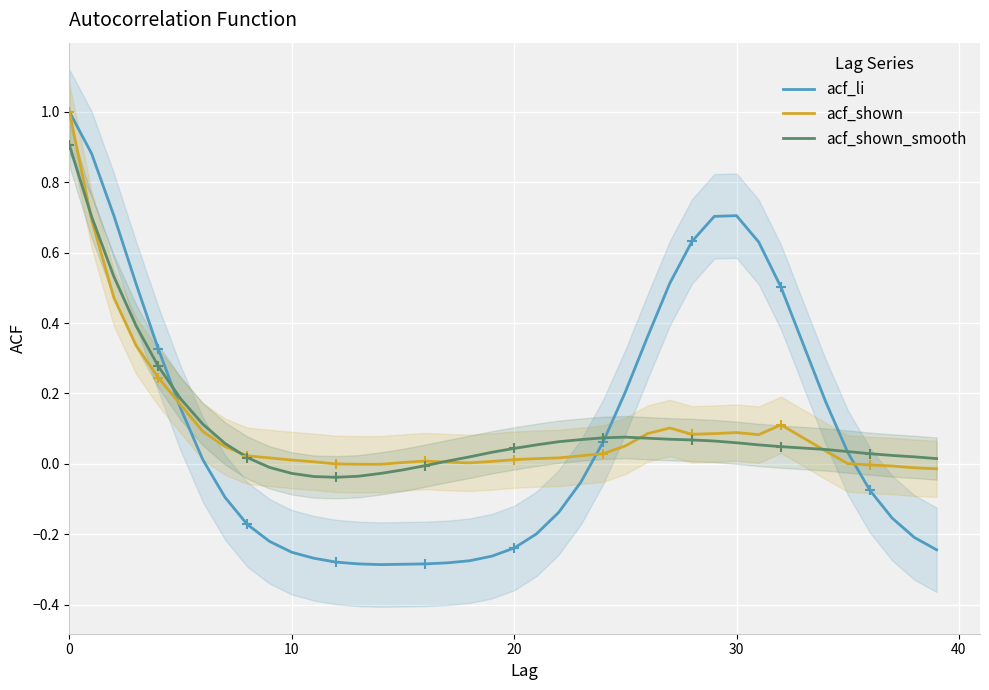

Is this an area chart (filled region under the line)?

No